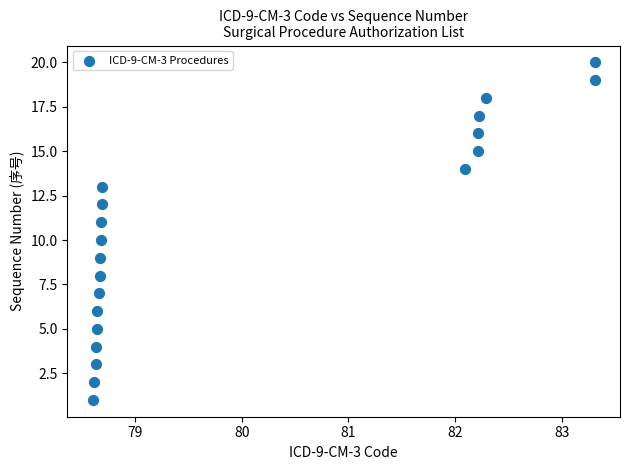

What is the range of Y values (max minus min)?

19